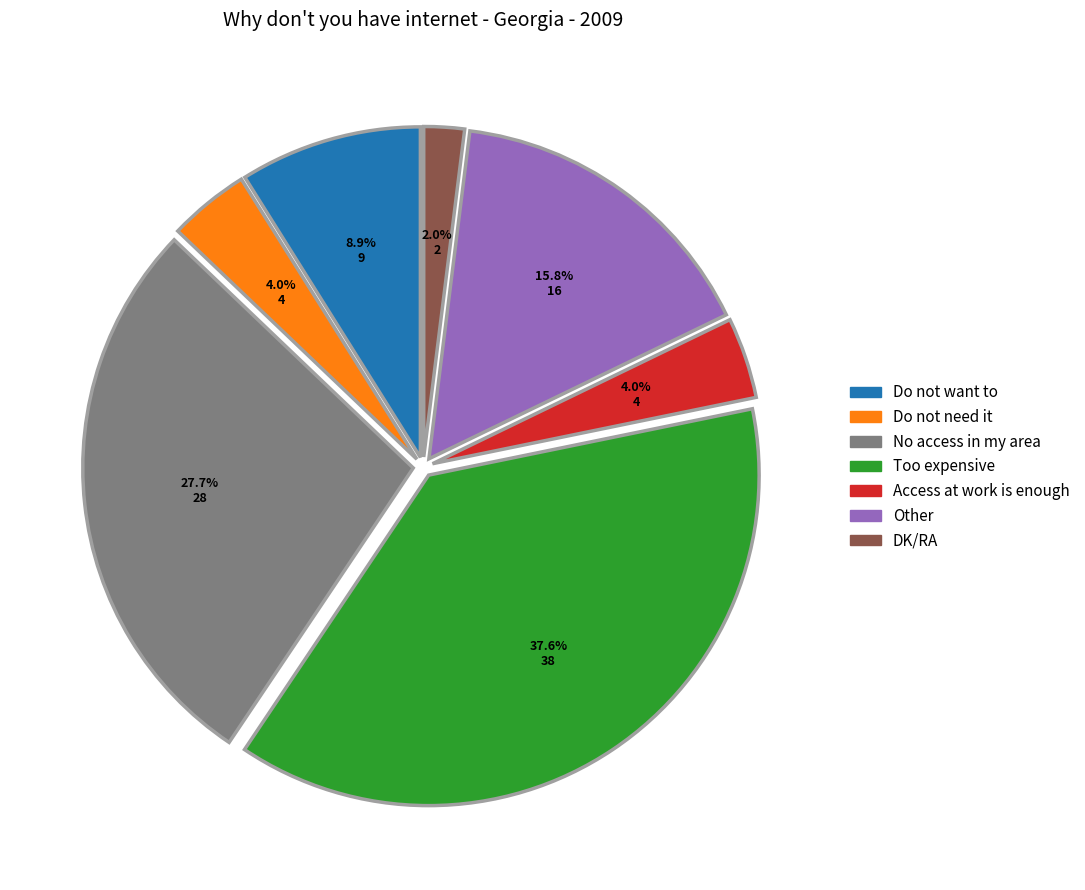

How many segments does this pie chart have?

7